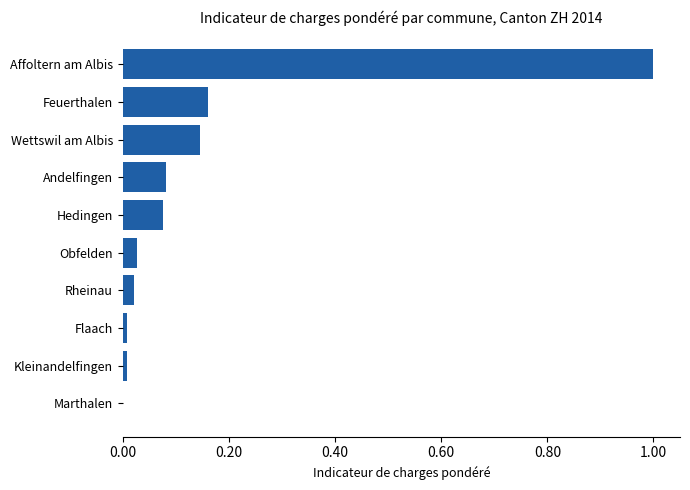

What is the change in value from Wettswil am Albis to Affoltern am Albis?

+0.9